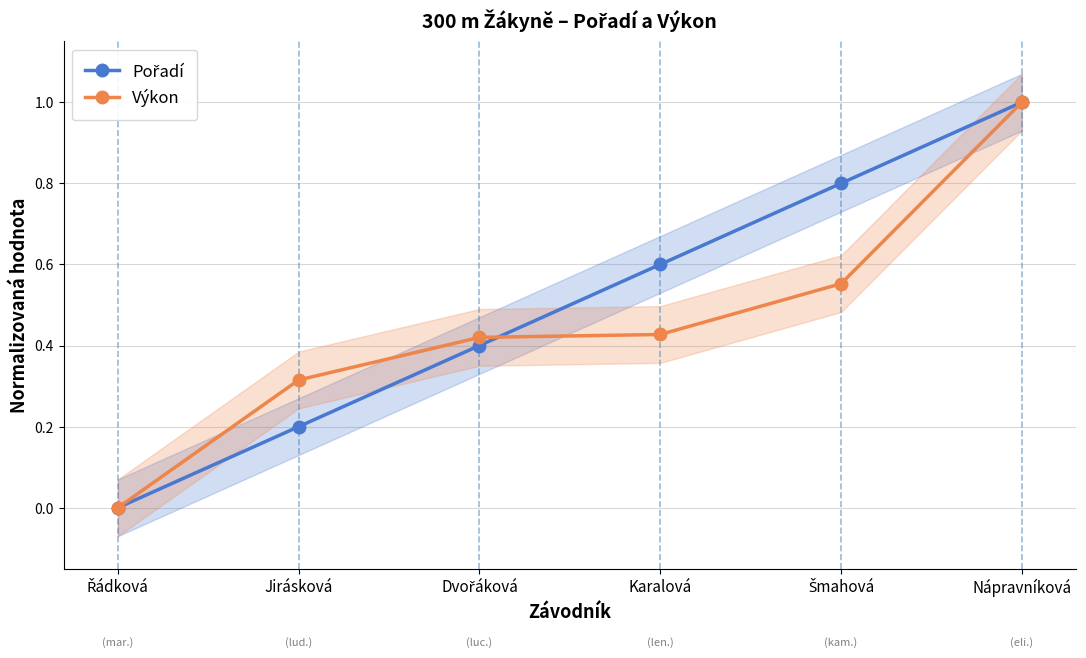

Reading left to right, what are all the values shown in this chart?

Pořadí: Řádková=0.0	Jirásková=0.2	Dvořáková=0.4	Karalová=0.6	Šmahová=0.8	Nápravníková=1.0
Výkon: Řádková=0.0	Jirásková=0.3	Dvořáková=0.4	Karalová=0.4	Šmahová=0.6	Nápravníková=1.0